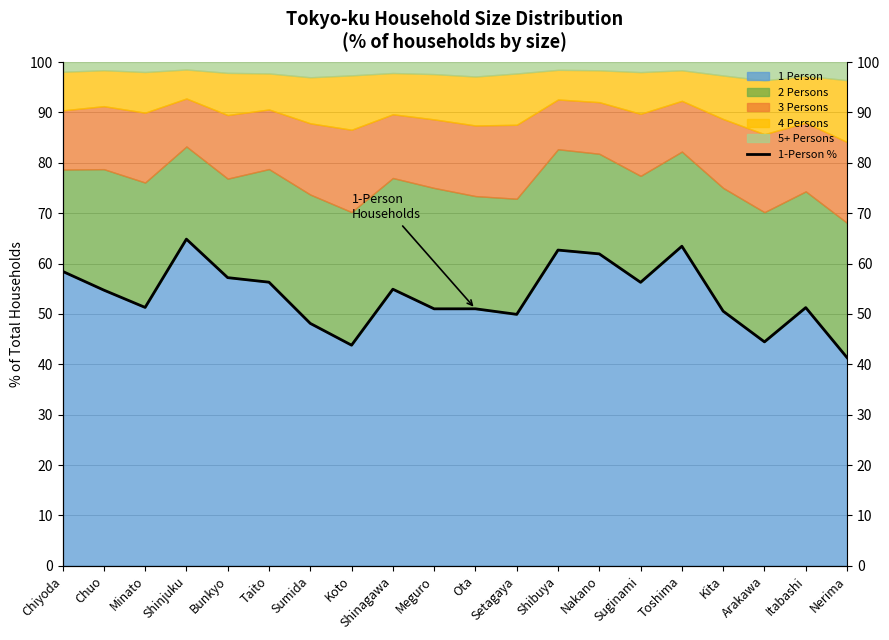

What is the label of the 15th point from the right?

Taito